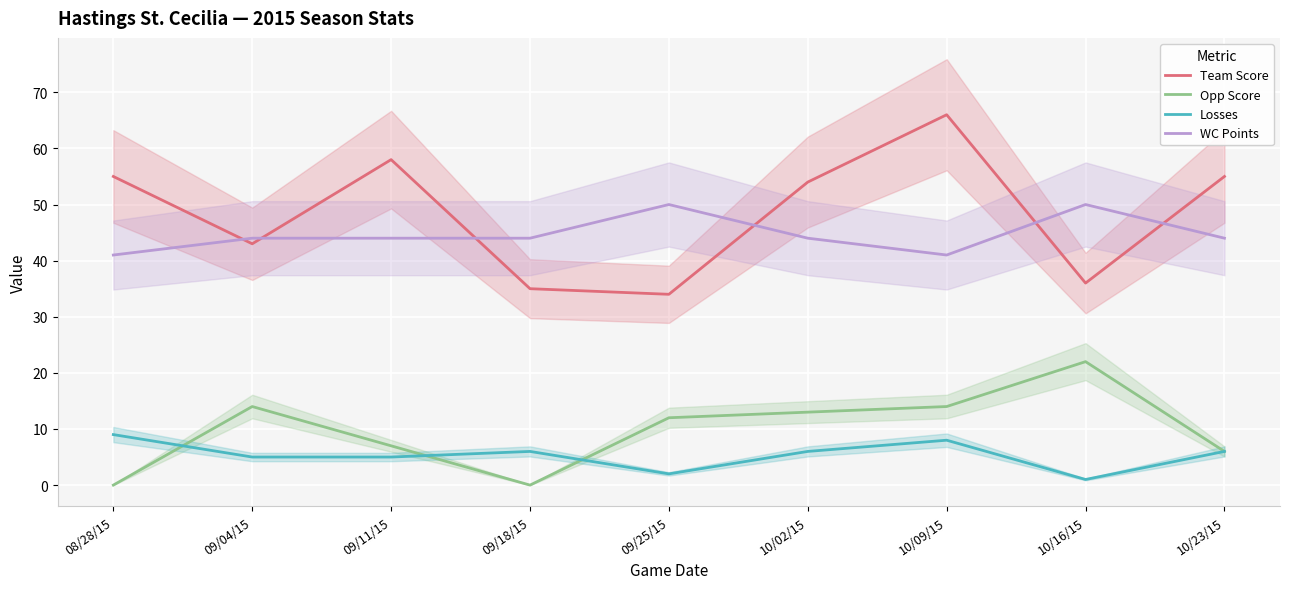

Reading left to right, list all the values displayed in this chart.

Team Score: 08/28/15=55	09/04/15=43	09/11/15=58	09/18/15=35	09/25/15=34	10/02/15=54	10/09/15=66	10/16/15=36	10/23/15=55
Opp Score: 08/28/15=0	09/04/15=14	09/11/15=7	09/18/15=0	09/25/15=12	10/02/15=13	10/09/15=14	10/16/15=22	10/23/15=6
Losses: 08/28/15=9	09/04/15=5	09/11/15=5	09/18/15=6	09/25/15=2	10/02/15=6	10/09/15=8	10/16/15=1	10/23/15=6
WC Points: 08/28/15=41	09/04/15=44	09/11/15=44	09/18/15=44	09/25/15=50	10/02/15=44	10/09/15=41	10/16/15=50	10/23/15=44